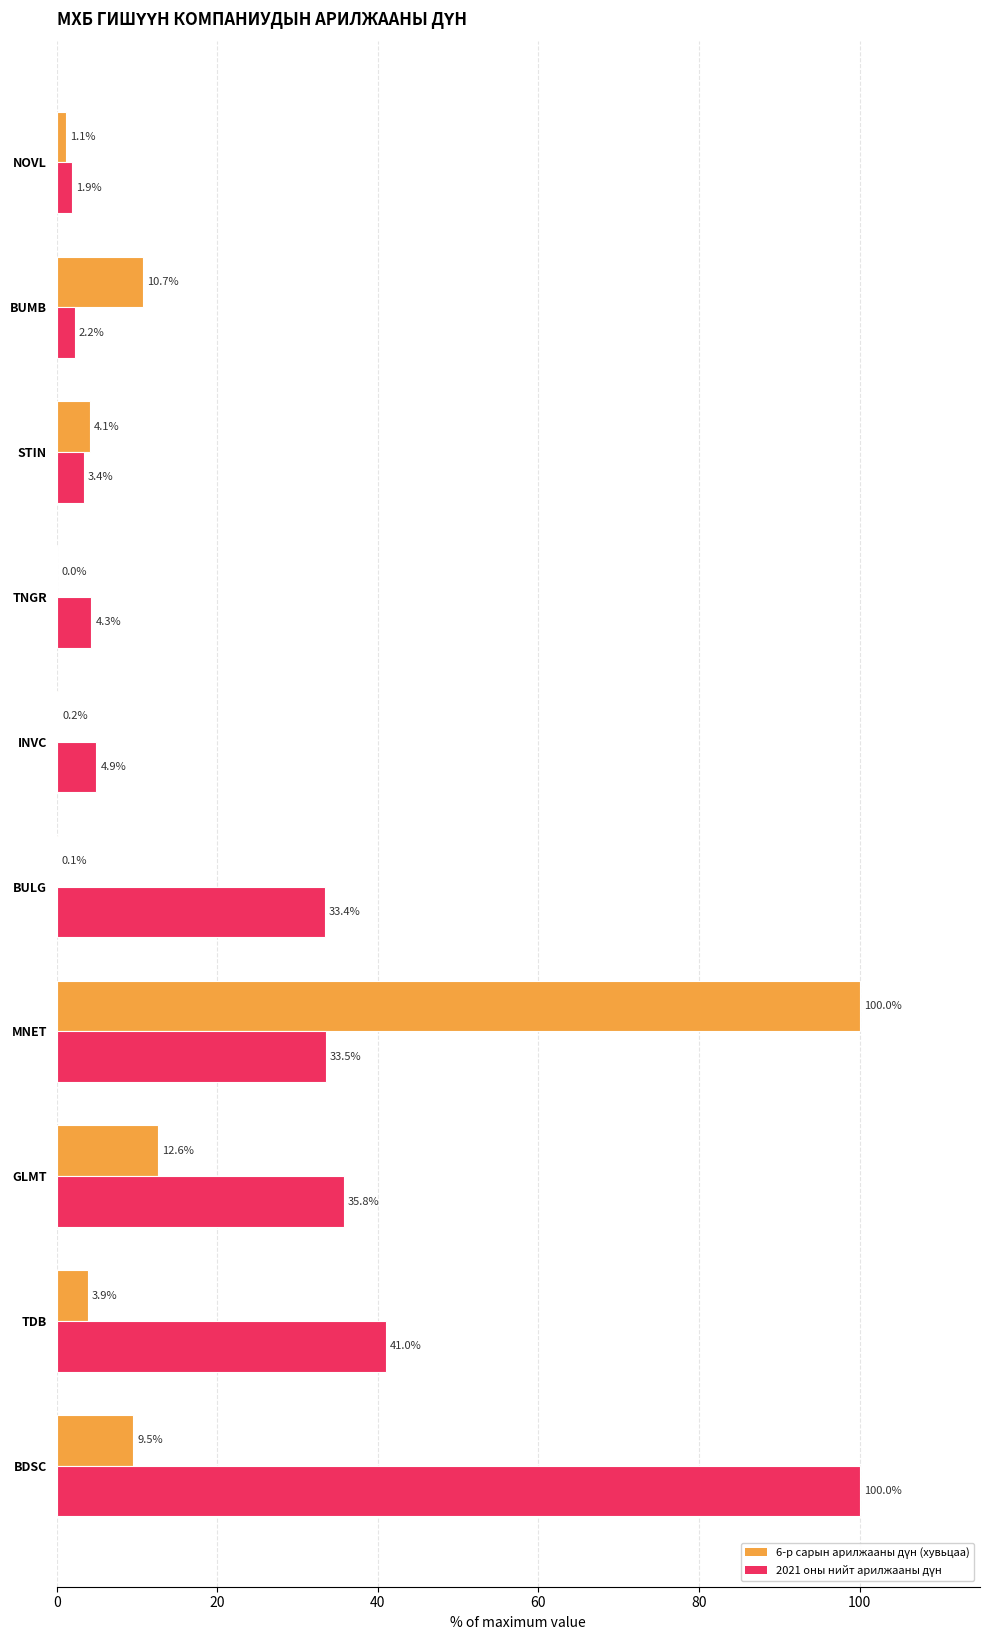

What is the greatest value displayed?

100.0